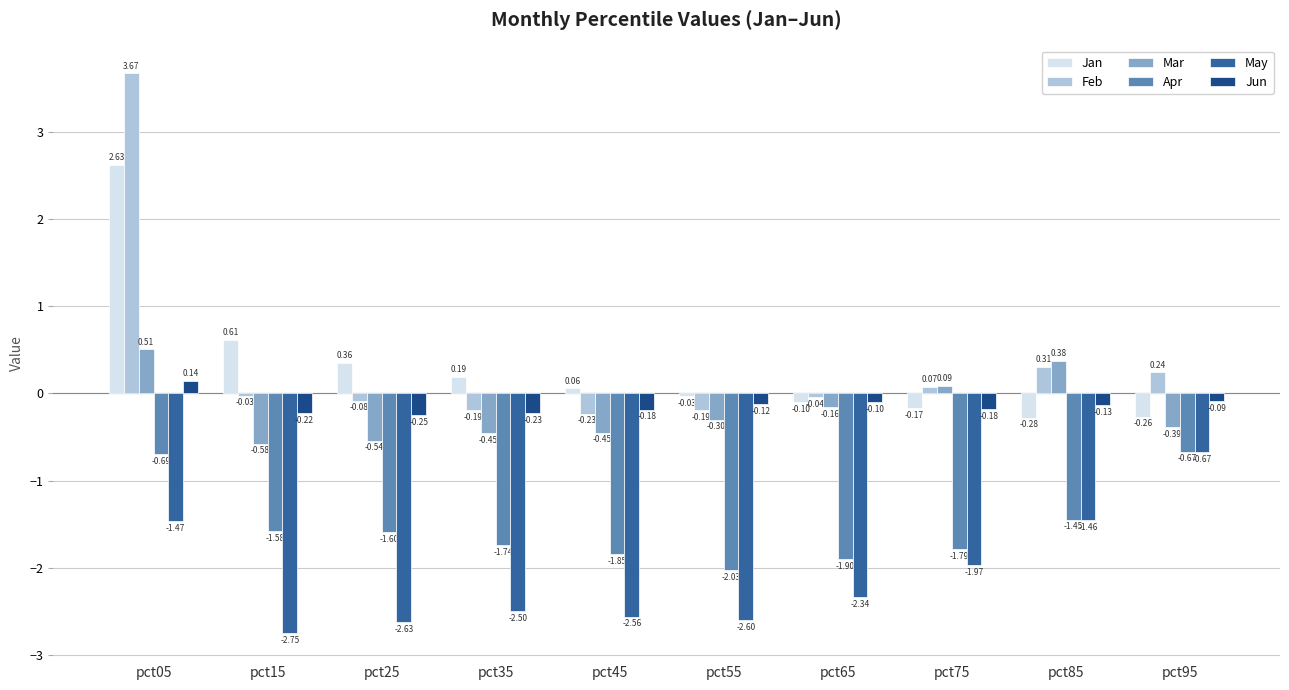

Rank the series at pct85 from lowest to highest value.

May, Apr, Jan, Jun, Feb, Mar